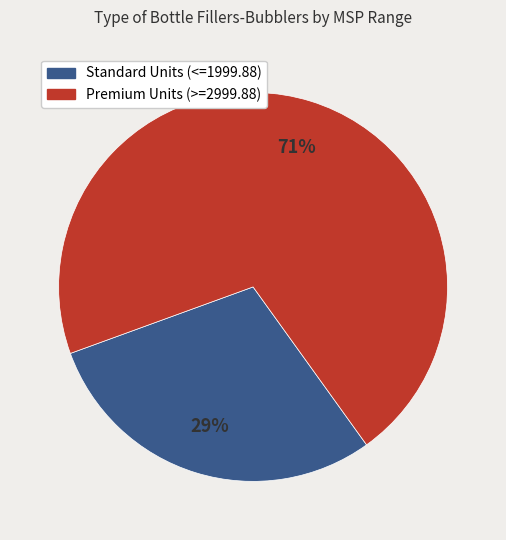

To the nearest percent, what is the average slice percentage?

50%